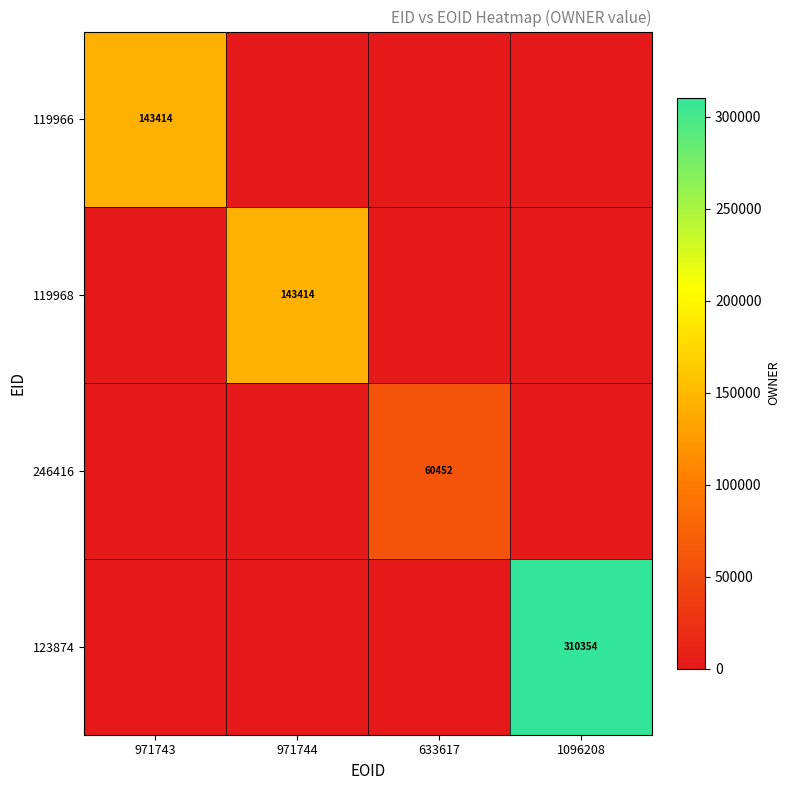

The value of 123874 at 1096208 is 112689. True or false?

False